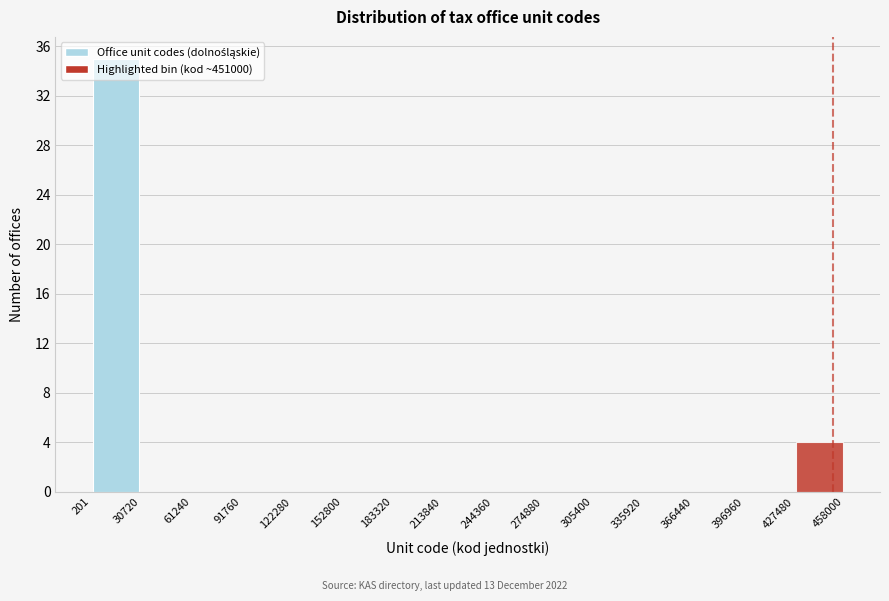

Reading left to right, transcribe this chart: for each bar, give the range it covers on the x-axis and its height. The values are not printed on the chart, so give them approximately, as read against the axis.

201 to 30720: 35
30720 to 61240: 0
61240 to 91760: 0
91760 to 122280: 0
122280 to 152800: 0
152800 to 183320: 0
183320 to 213840: 0
213840 to 244360: 0
244360 to 274880: 0
274880 to 305400: 0
305400 to 335920: 0
335920 to 366440: 0
366440 to 396960: 0
396960 to 427480: 0
427480 to 458000: 4